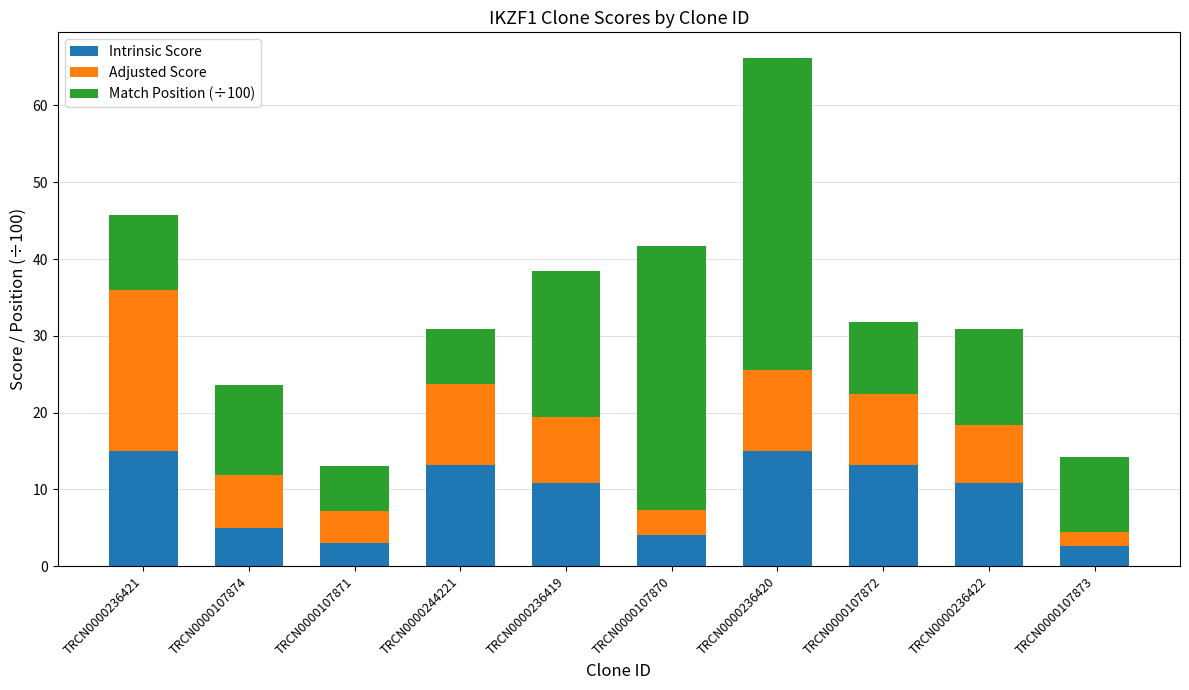

The Intrinsic Score series shows 15.0 at TRCN0000236420. True or false?

True